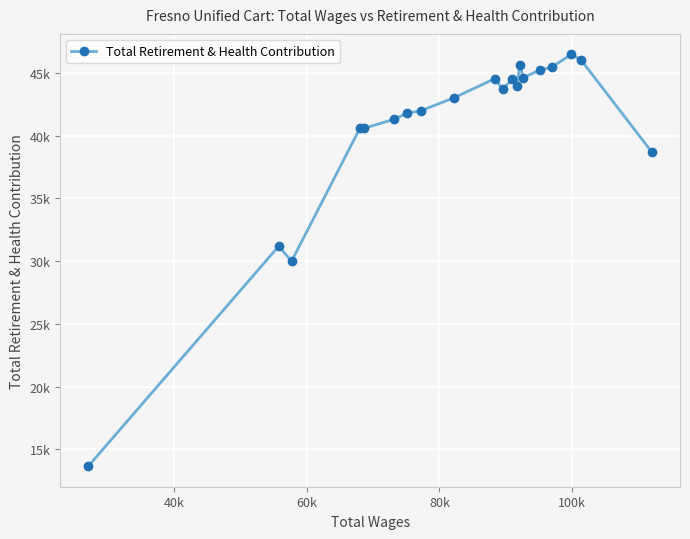

What is the difference between the maximum and minimum values?

32822